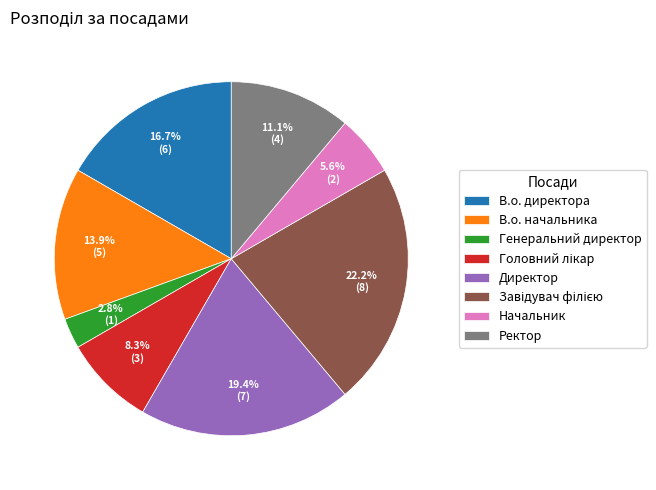

What percentage do Генеральний директор and В.о. начальника together represent?

16.7%